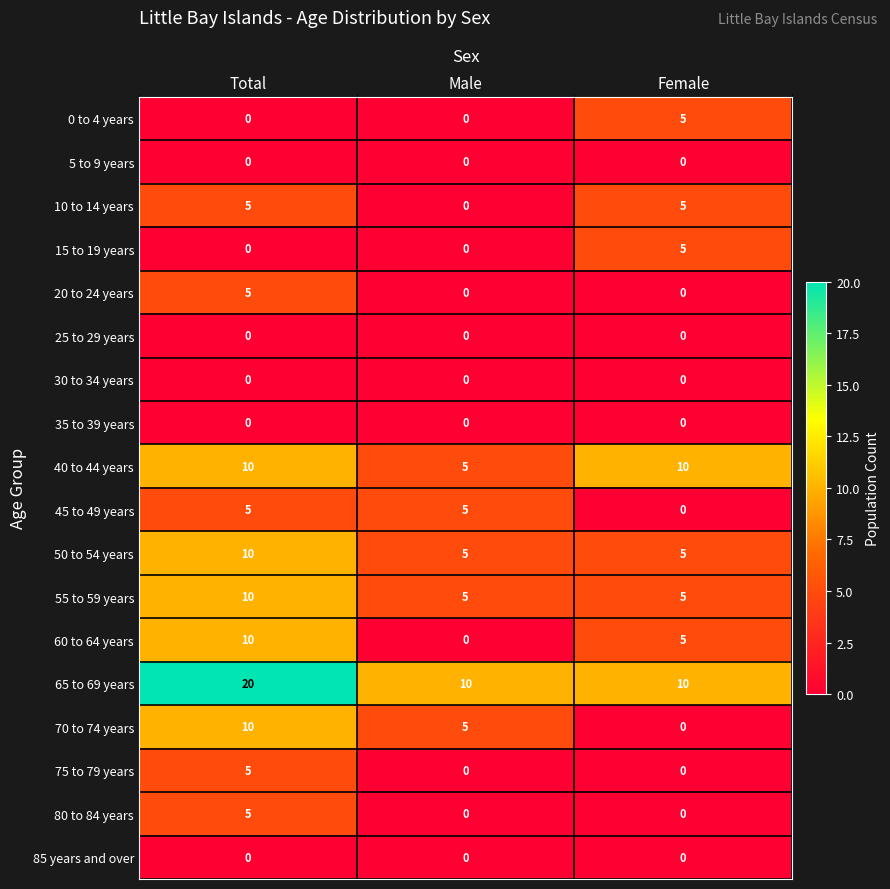

The value of 60 to 64 years at Female is 5. True or false?

True